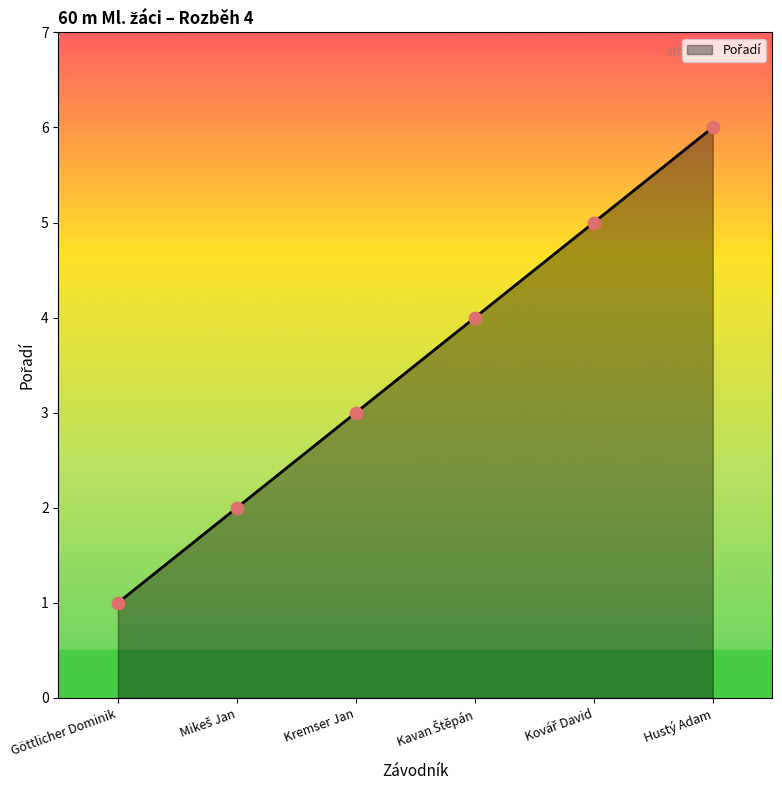

What is the sum of all values?

21